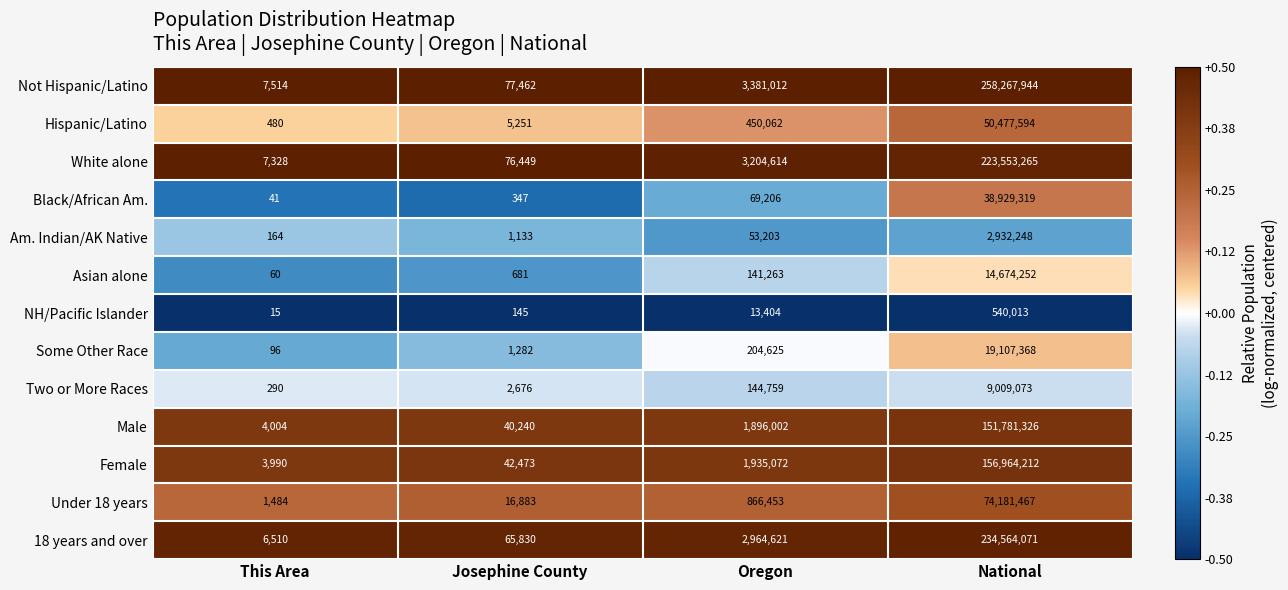

Which series has the largest total across all categories?

Not Hispanic/Latino